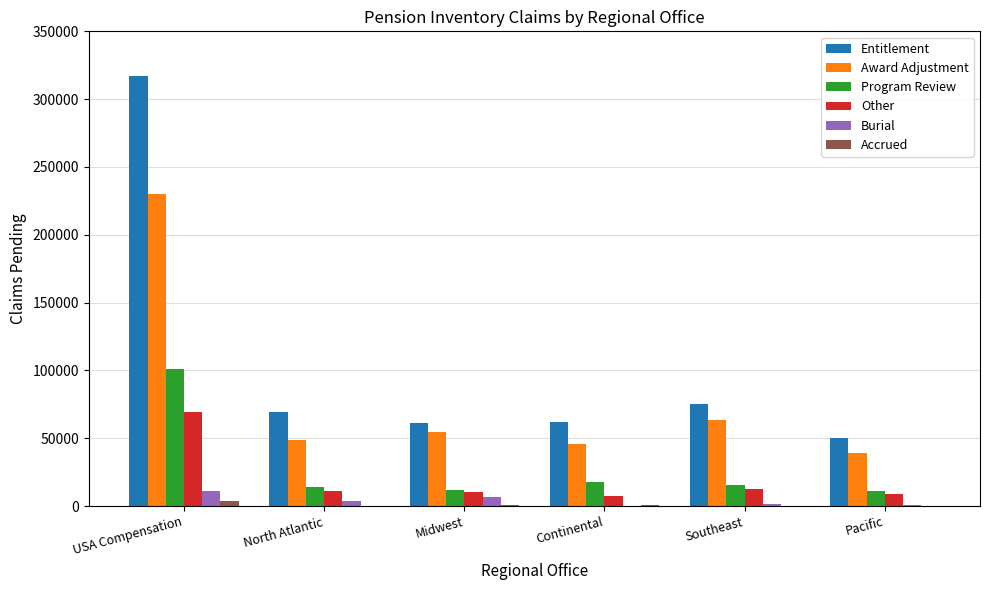

The value of Entitlement at USA Compensation is 542296. True or false?

False